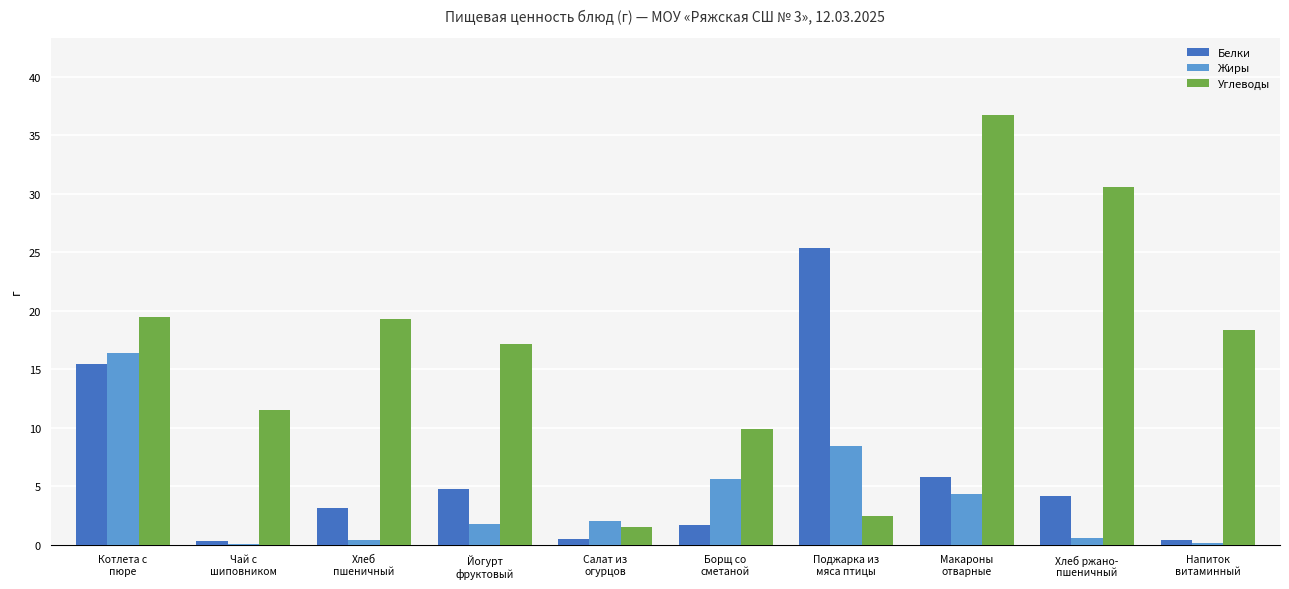

Which series has the largest range (max minus min)?

Углеводы